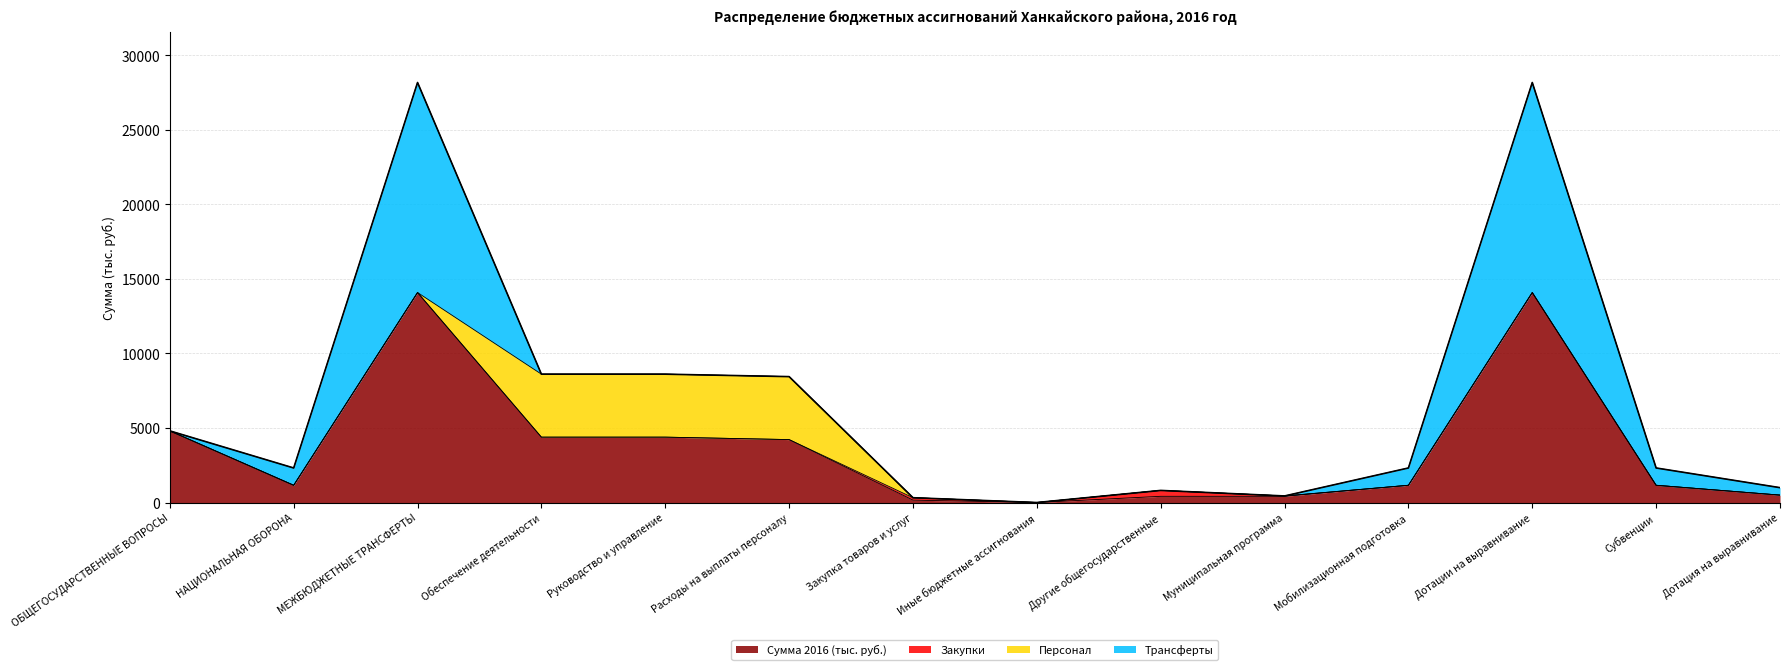

What are all the series names shown in the legend?

Сумма 2016 (тыс. руб.), Закупки, Персонал, Трансферты